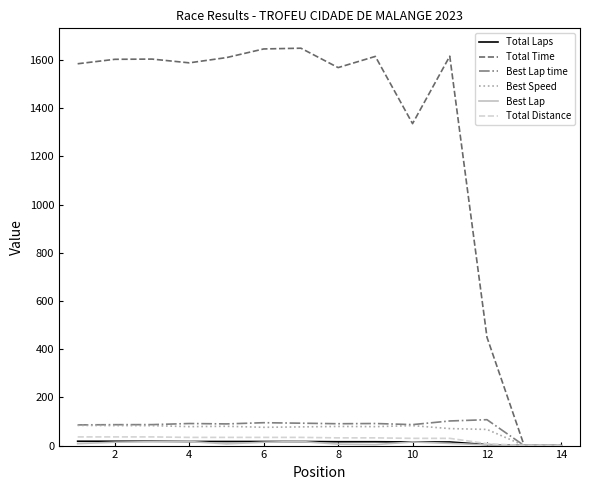

Which series has the widest spread of values?

Total Time